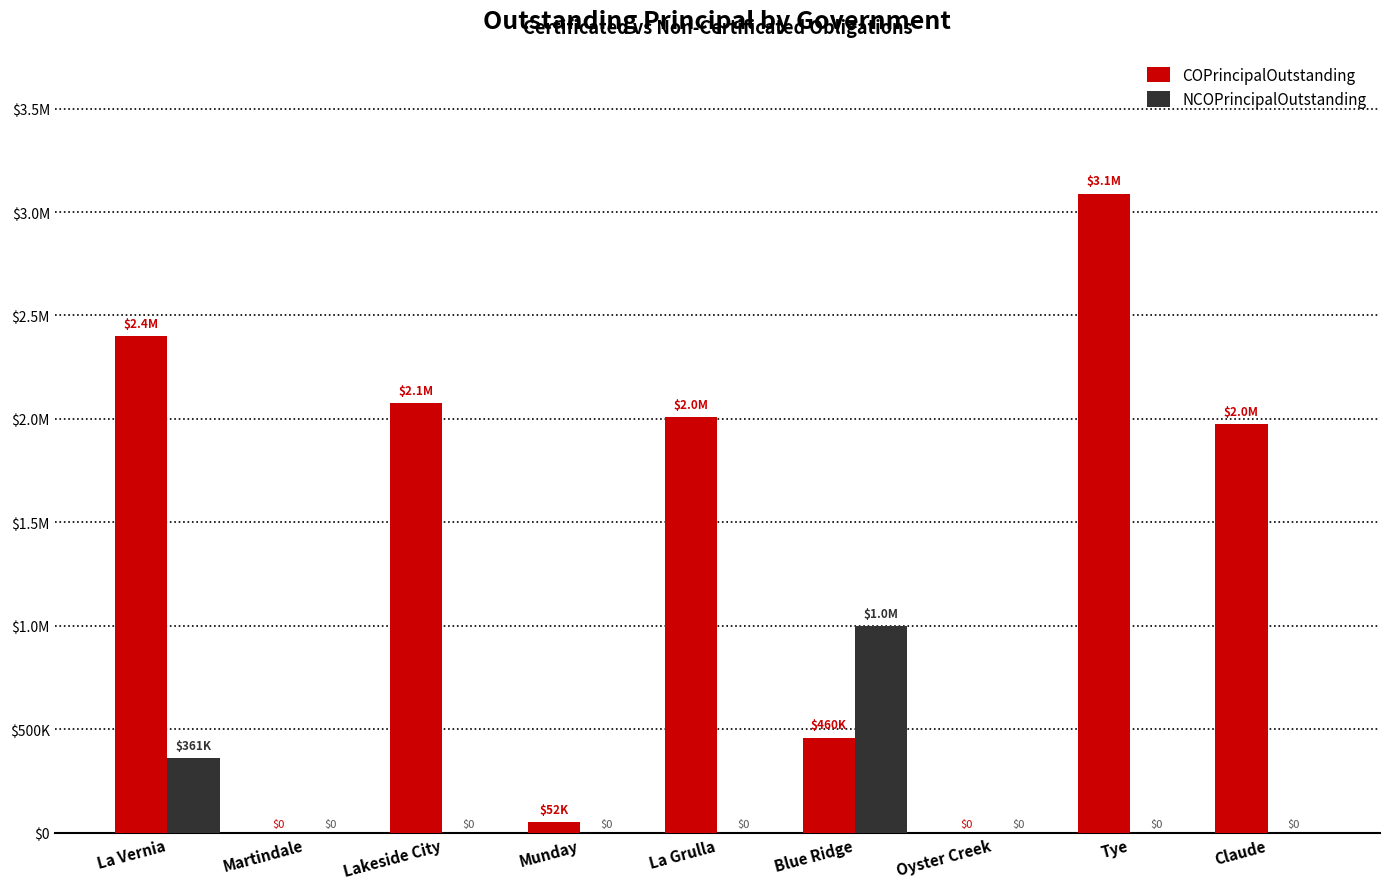

Reading left to right, extract all data points from this chart.

COPrincipalOutstanding: 2400000	0	2077000	52000	2007000	460000	0	3089000	1975000
NCOPrincipalOutstanding: 361000	0	0	0	0	1000000	0	0	0